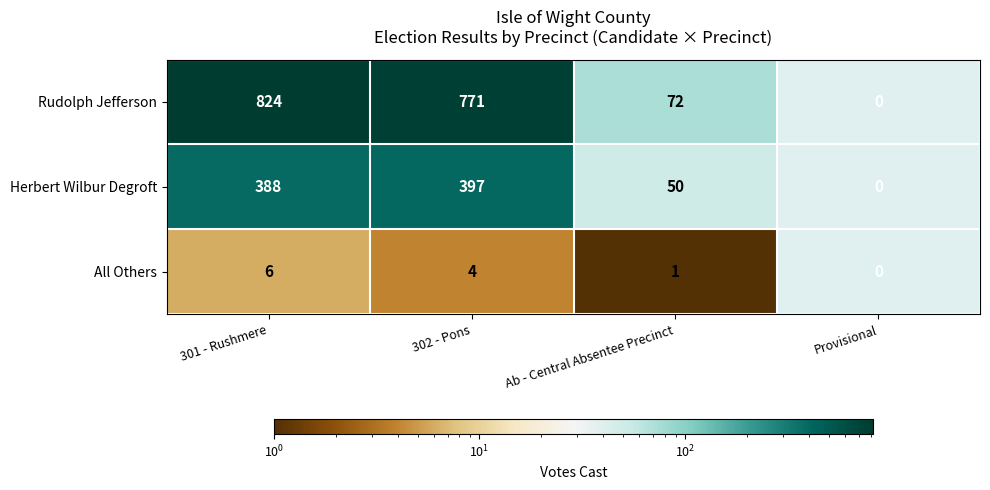

What is the total value across all series at Ab - Central Absentee Precinct?

123.0